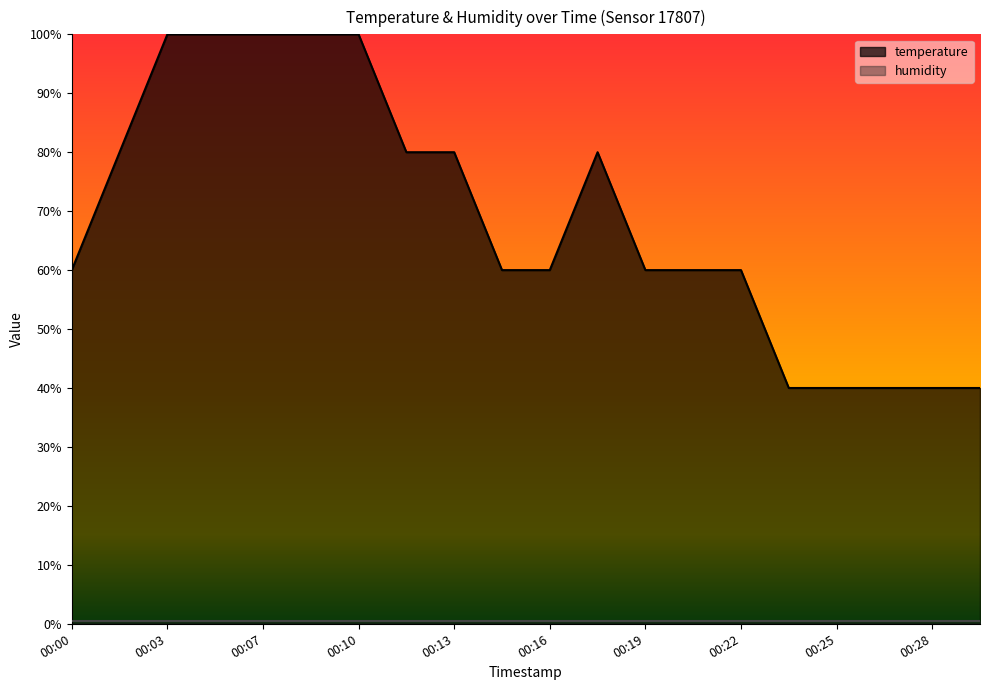

Does the chart have visible grid lines?

No